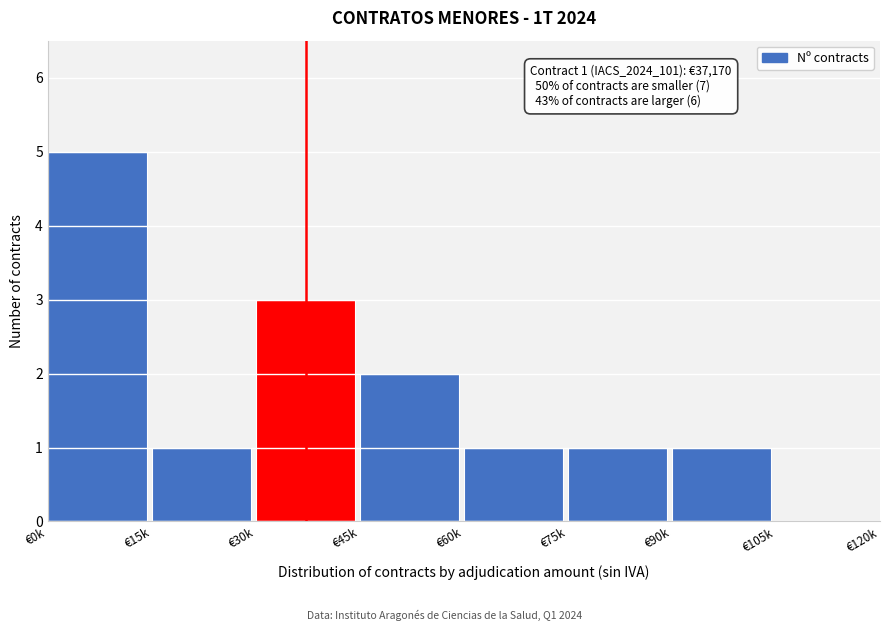

Reading right to left, what are all the values shown in this chart?

€105k=0	€90k=1	€75k=1	€60k=1	€45k=2	€30k=3	€15k=1	€0k=5